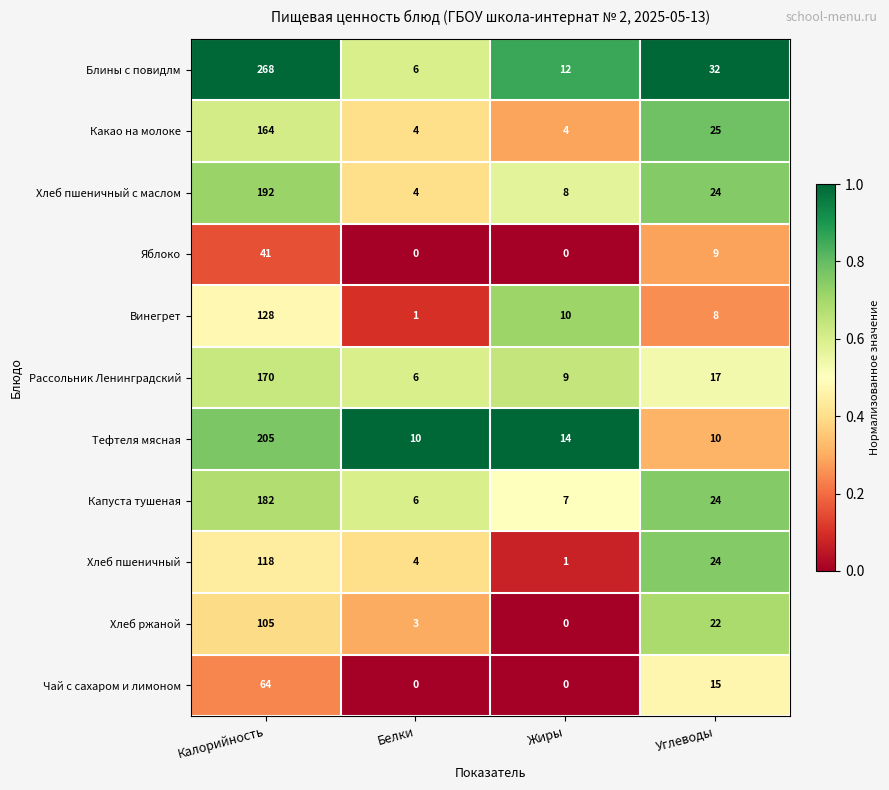

What is the sum of all Хлеб пшеничный values?

147